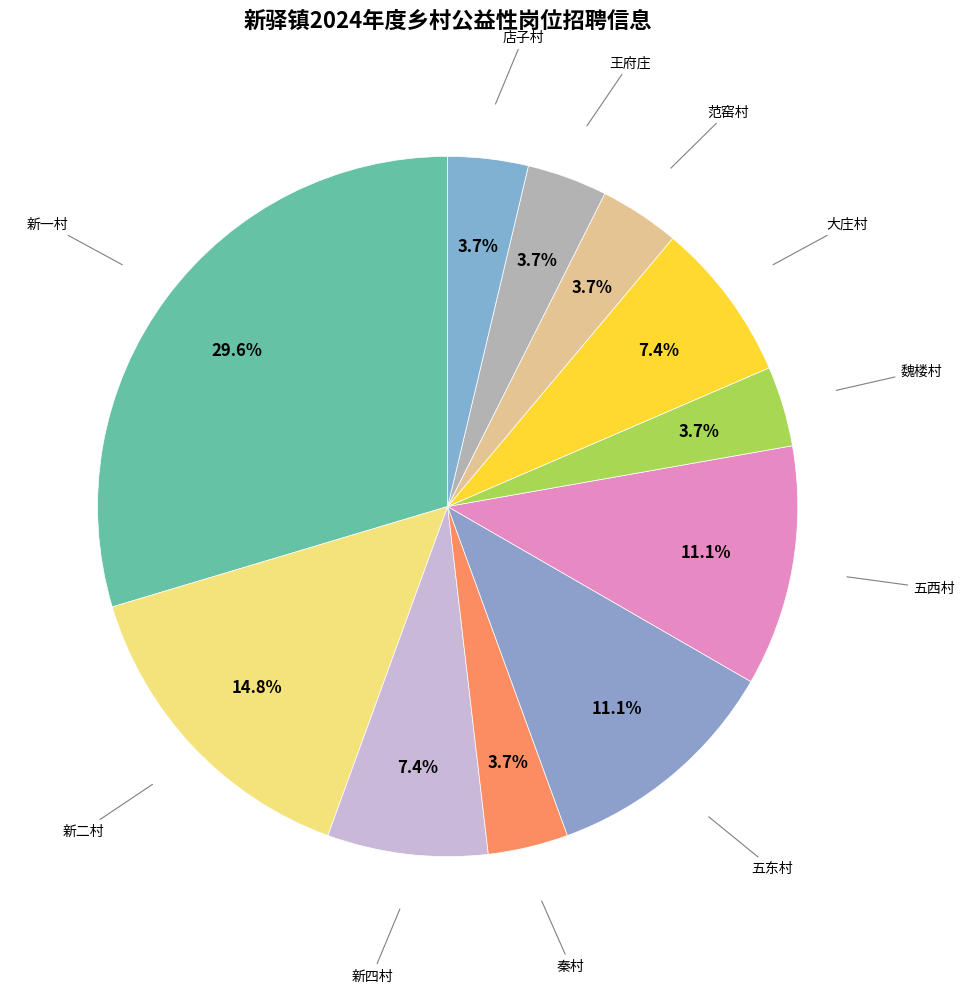

To the nearest percent, what portion does 秦村 represent?

4%